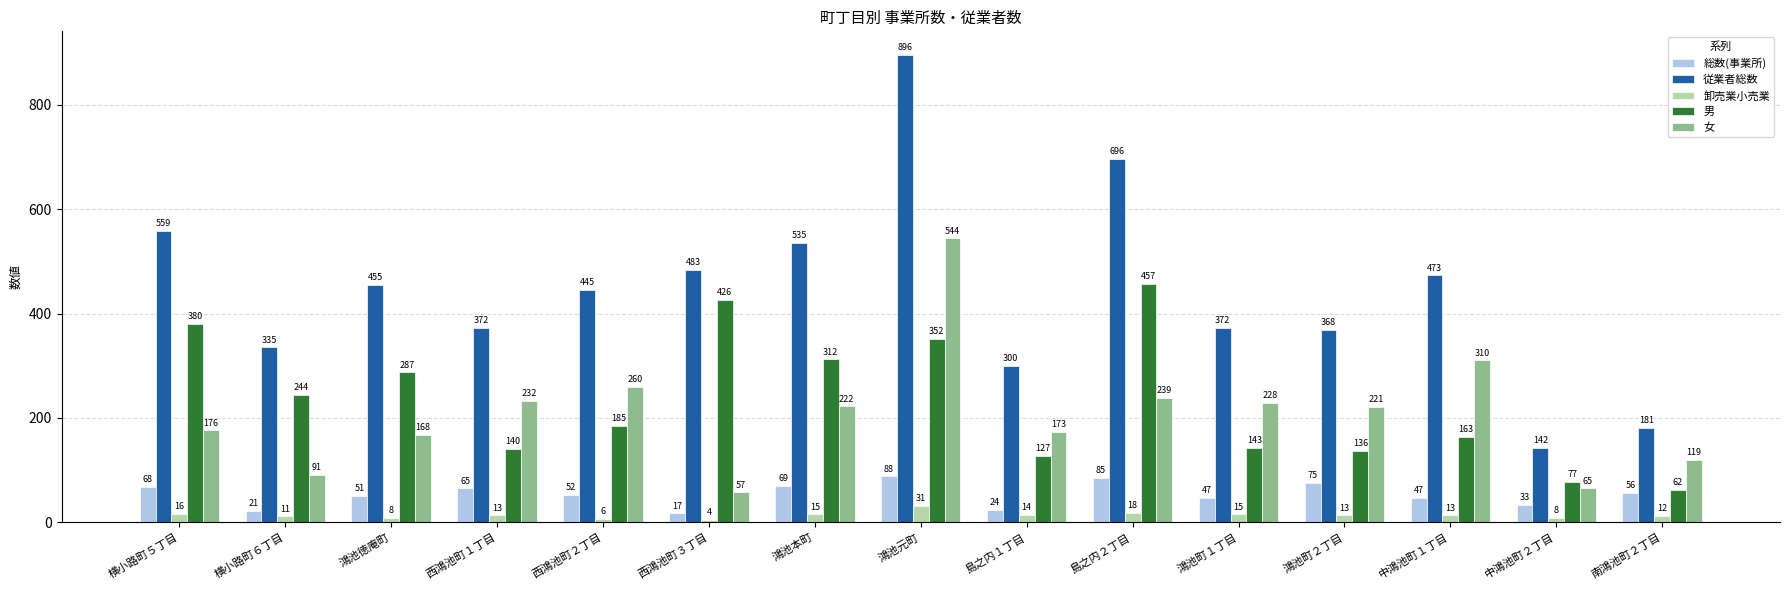

What is the value of the 男 bar at the 4th from the left?

140